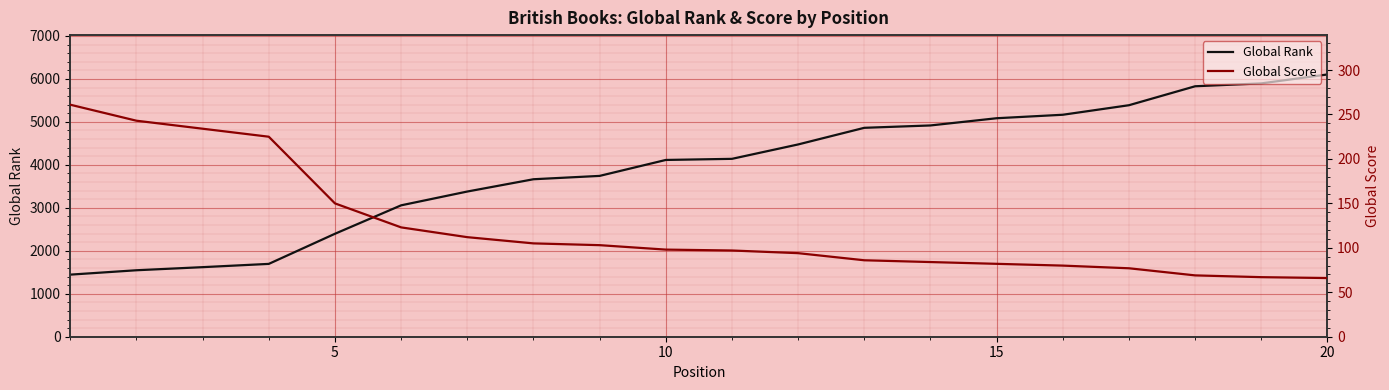

Which series has the largest range (max minus min)?

Global Rank